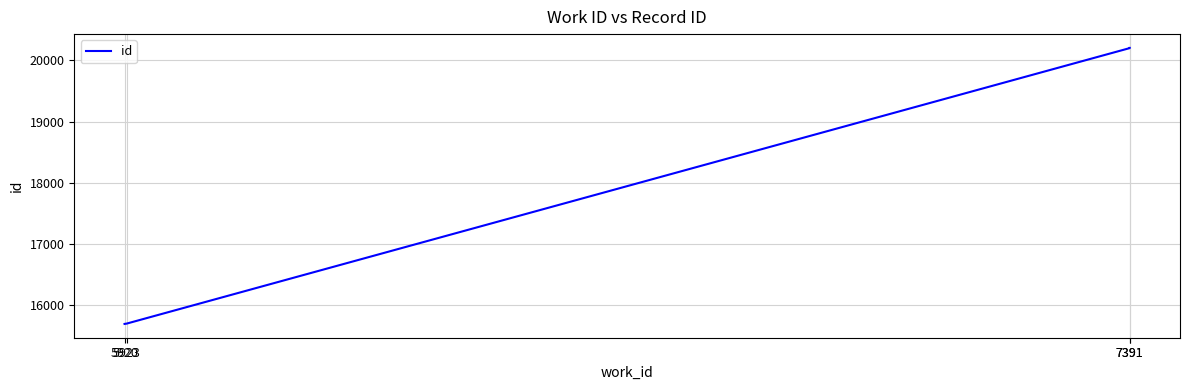

How many data points are above 20202?

1